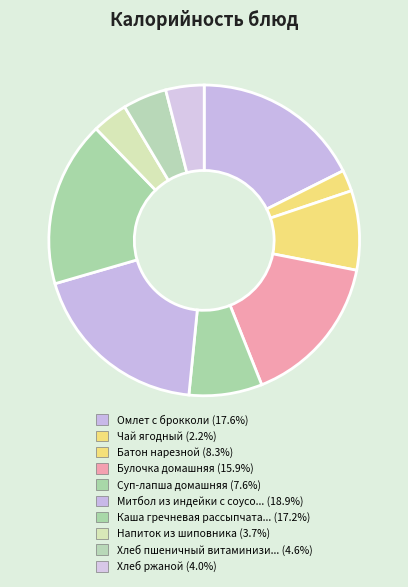

Count the number of slices in the pie.

10